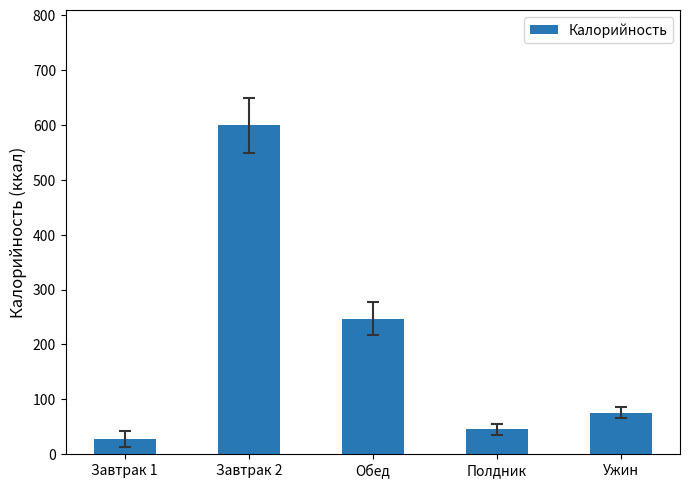

Which has a higher value, Обед or Завтрак 2?

Завтрак 2